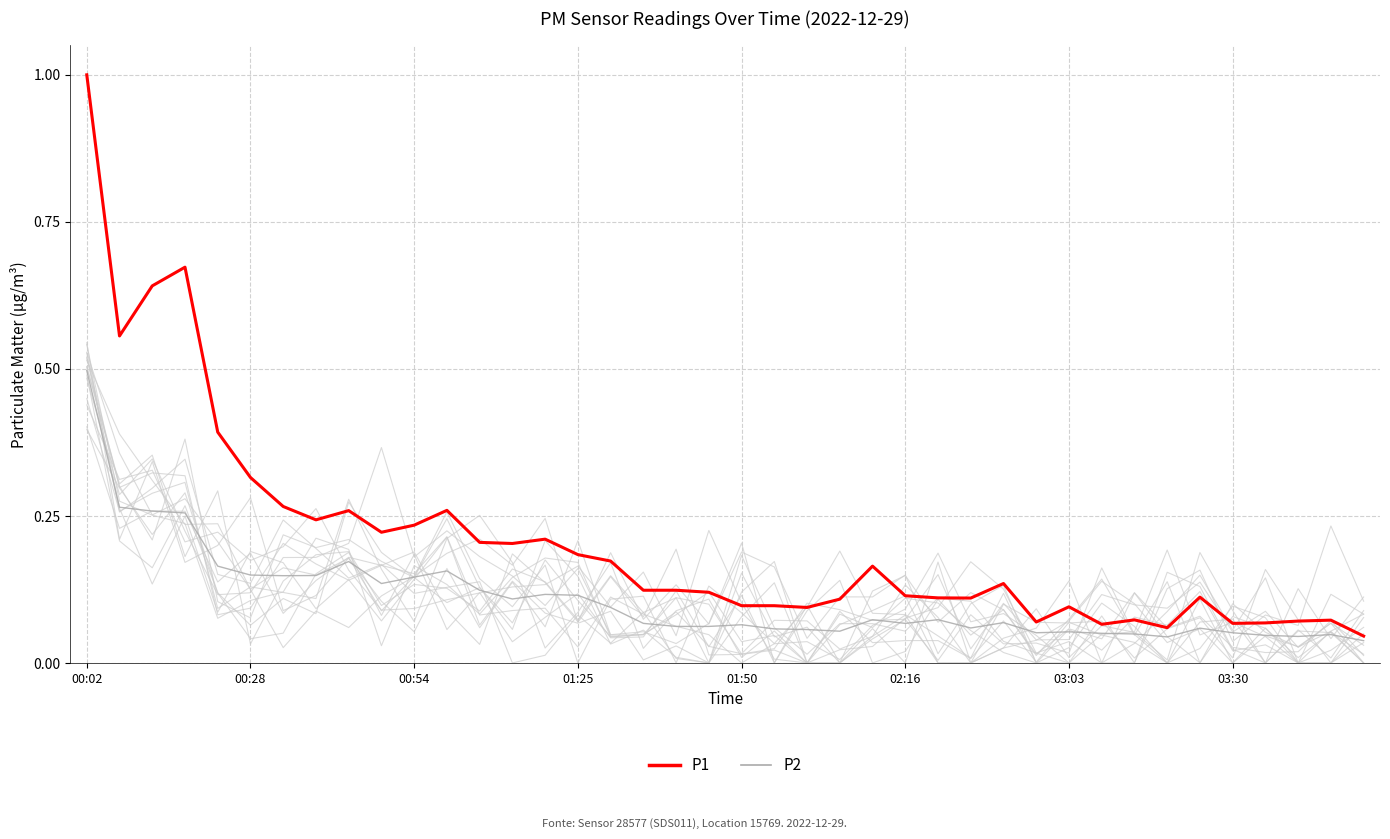

What position from the left is 19?

20